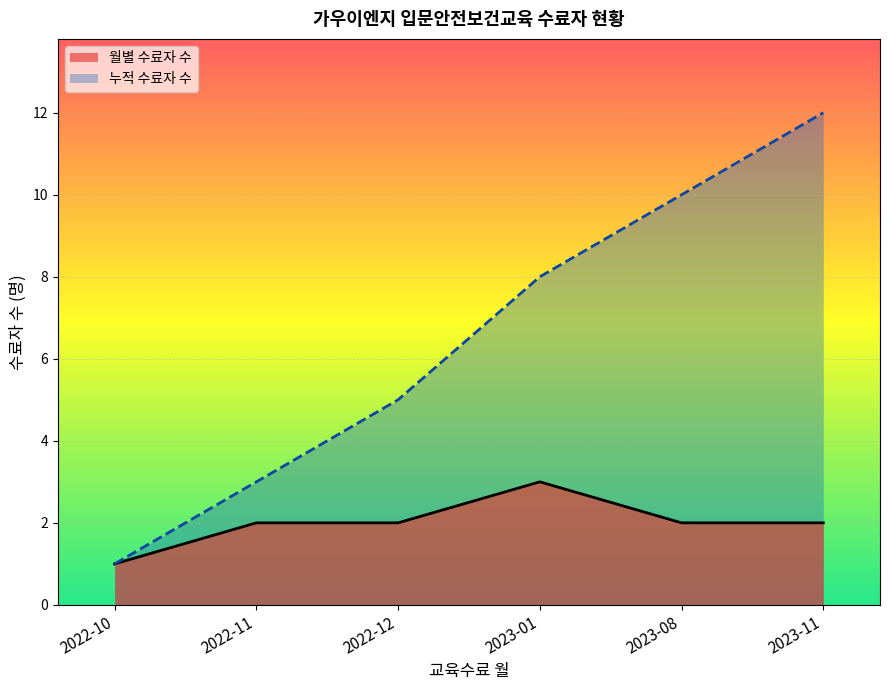

What is the difference between the highest and lowest values at 2023-08?

8